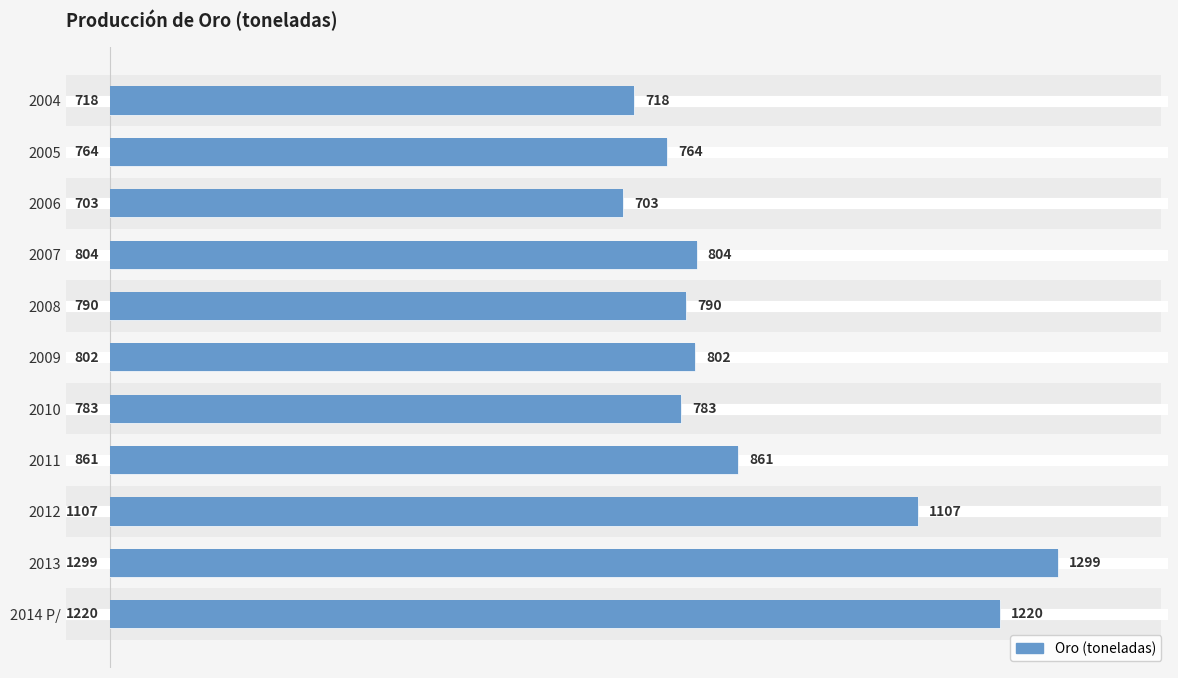

What is the minimum value shown in the chart?

703